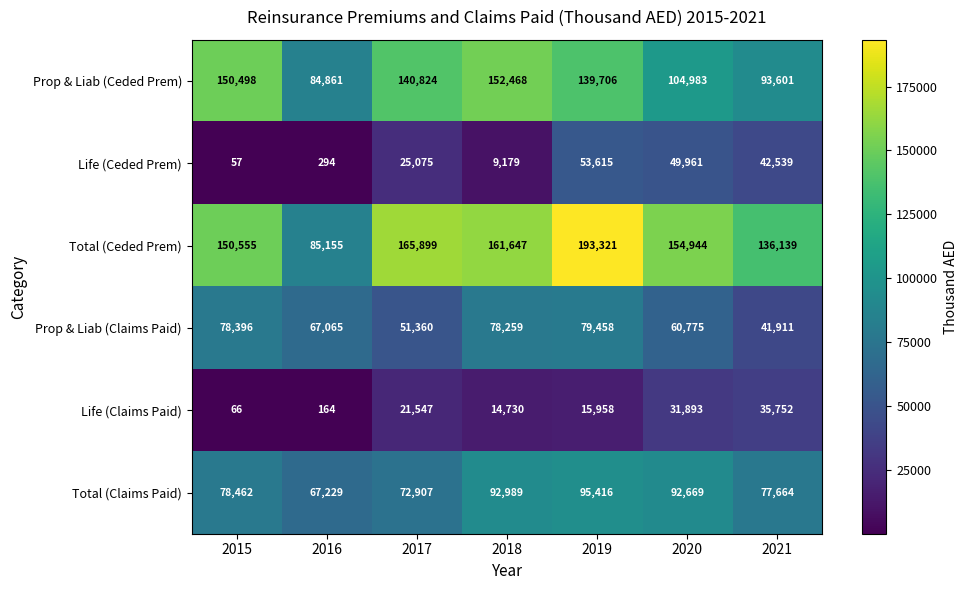

Which series changed the most between 2015 and 2017?

Prop & Liab (Claims Paid)